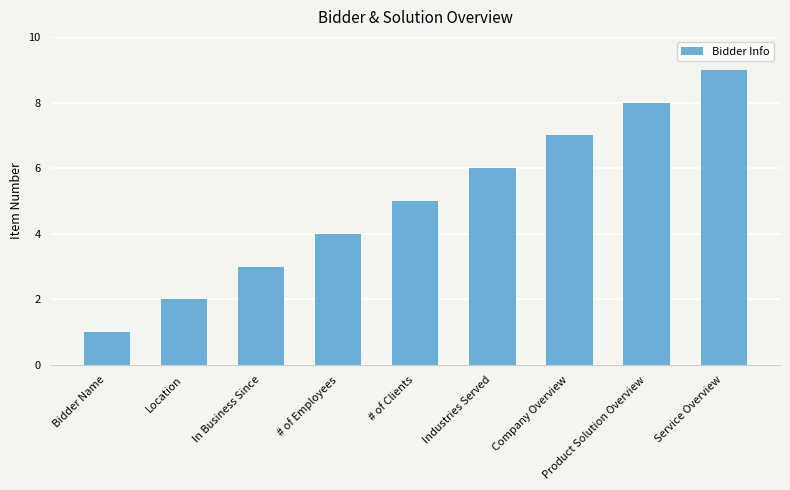

Where is the data nearest to the value 5?

# of Clients